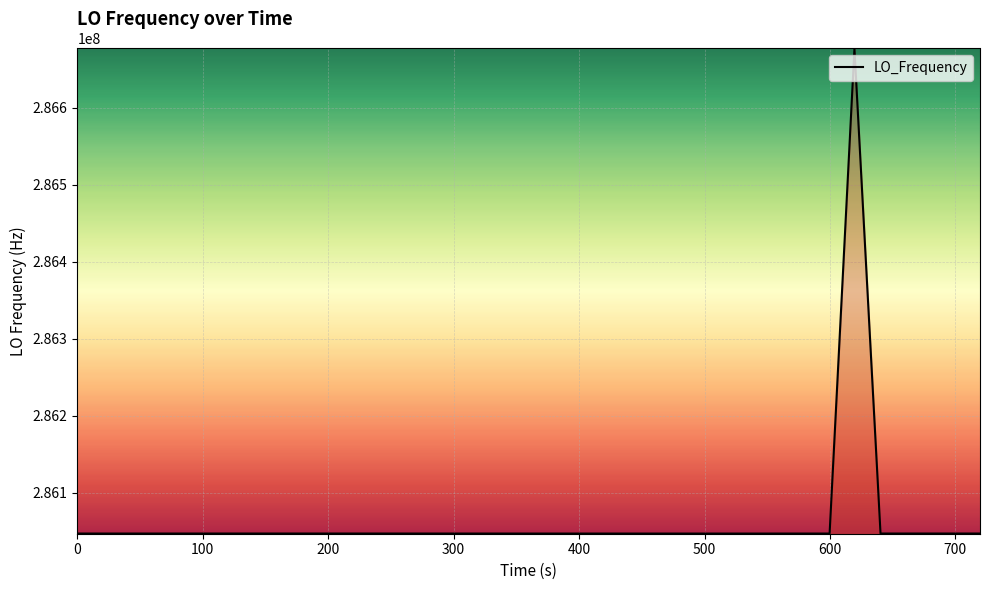

What is the greatest value displayed?

286676144.2